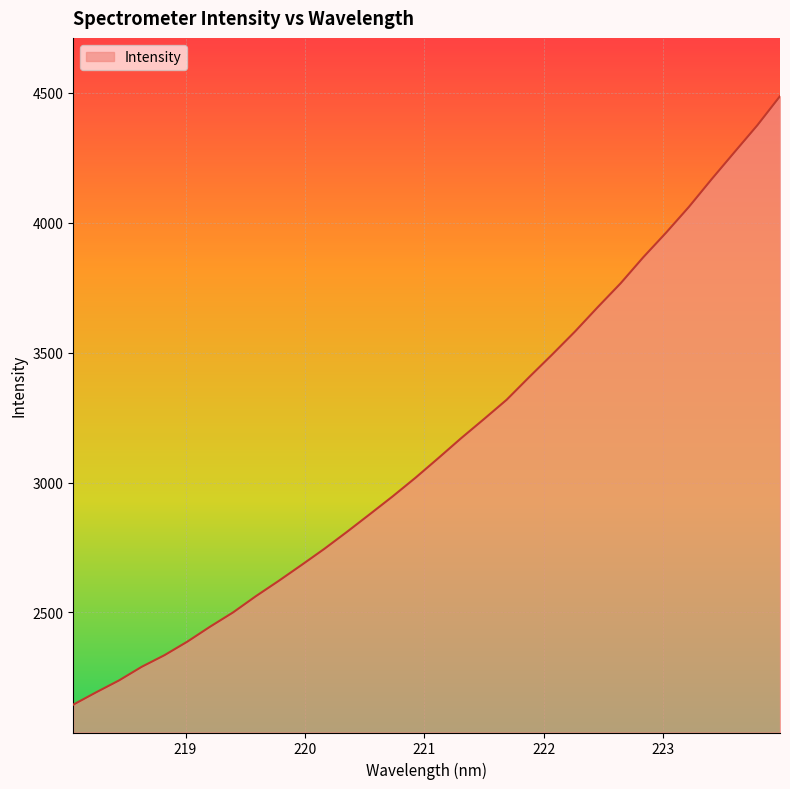

What is the maximum value shown in the chart?

4487.2